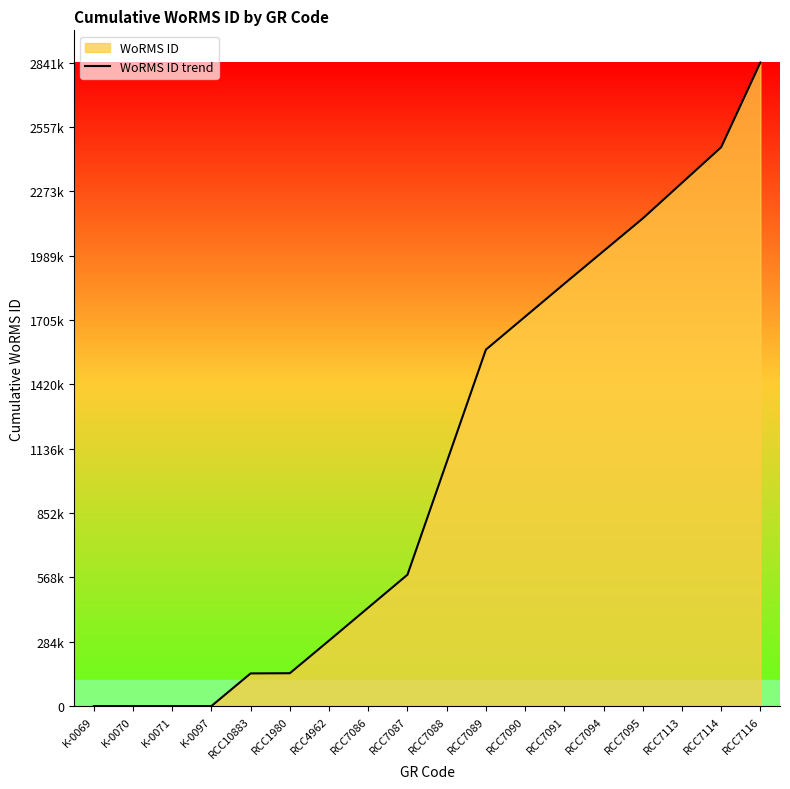

At which category does the chart reach its minimum across all series?

K-0069